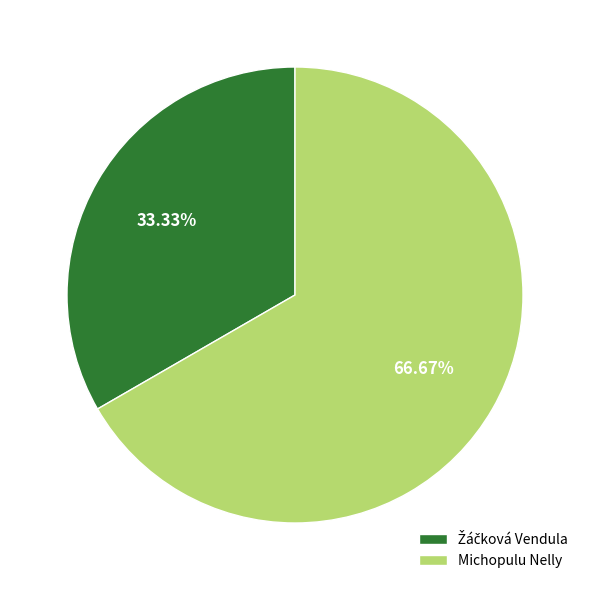

What is the largest slice in the pie chart?

Michopulu Nelly